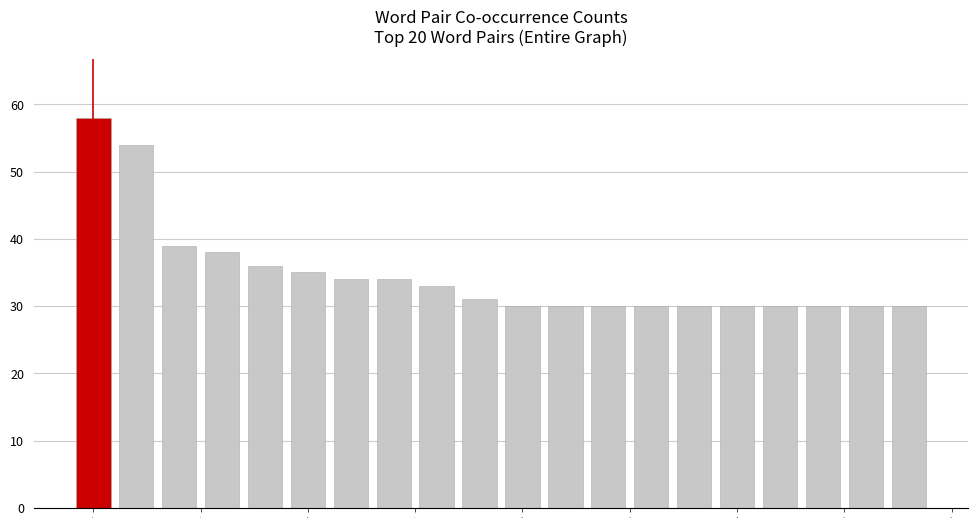

What is the smallest value displayed?

30